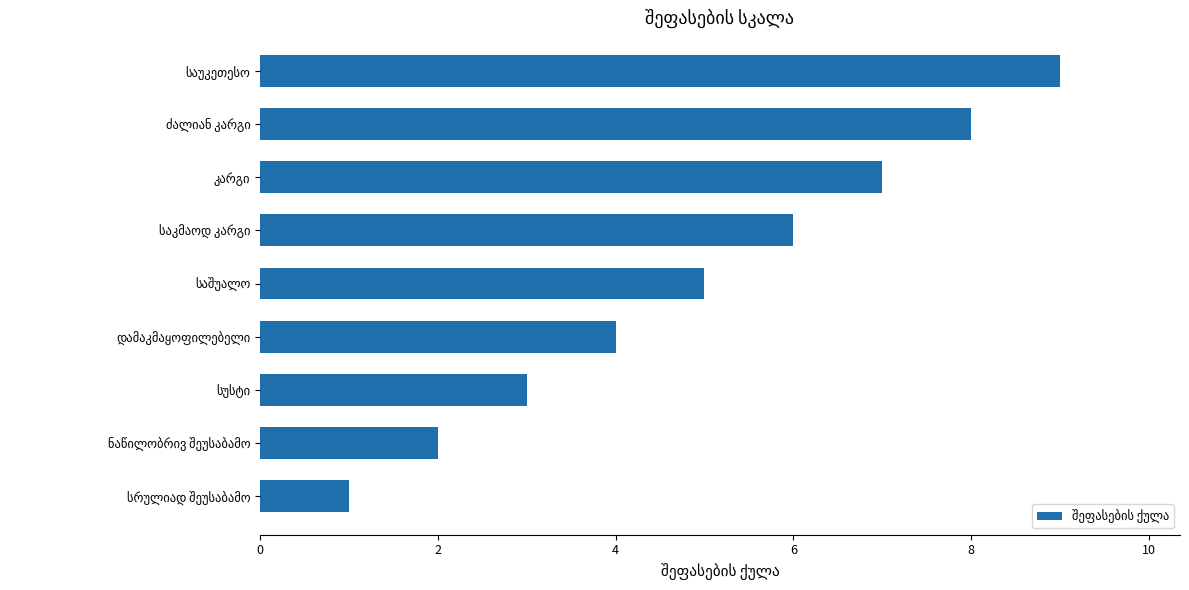

What is the maximum value shown in the chart?

9